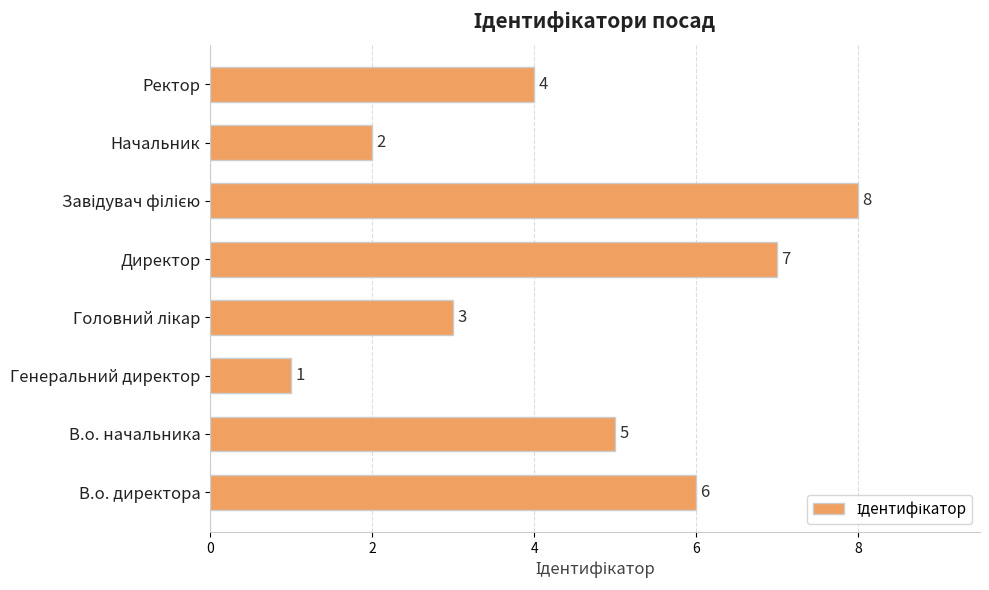

Reading top to bottom, extract all data points from this chart.

4	2	8	7	3	1	5	6